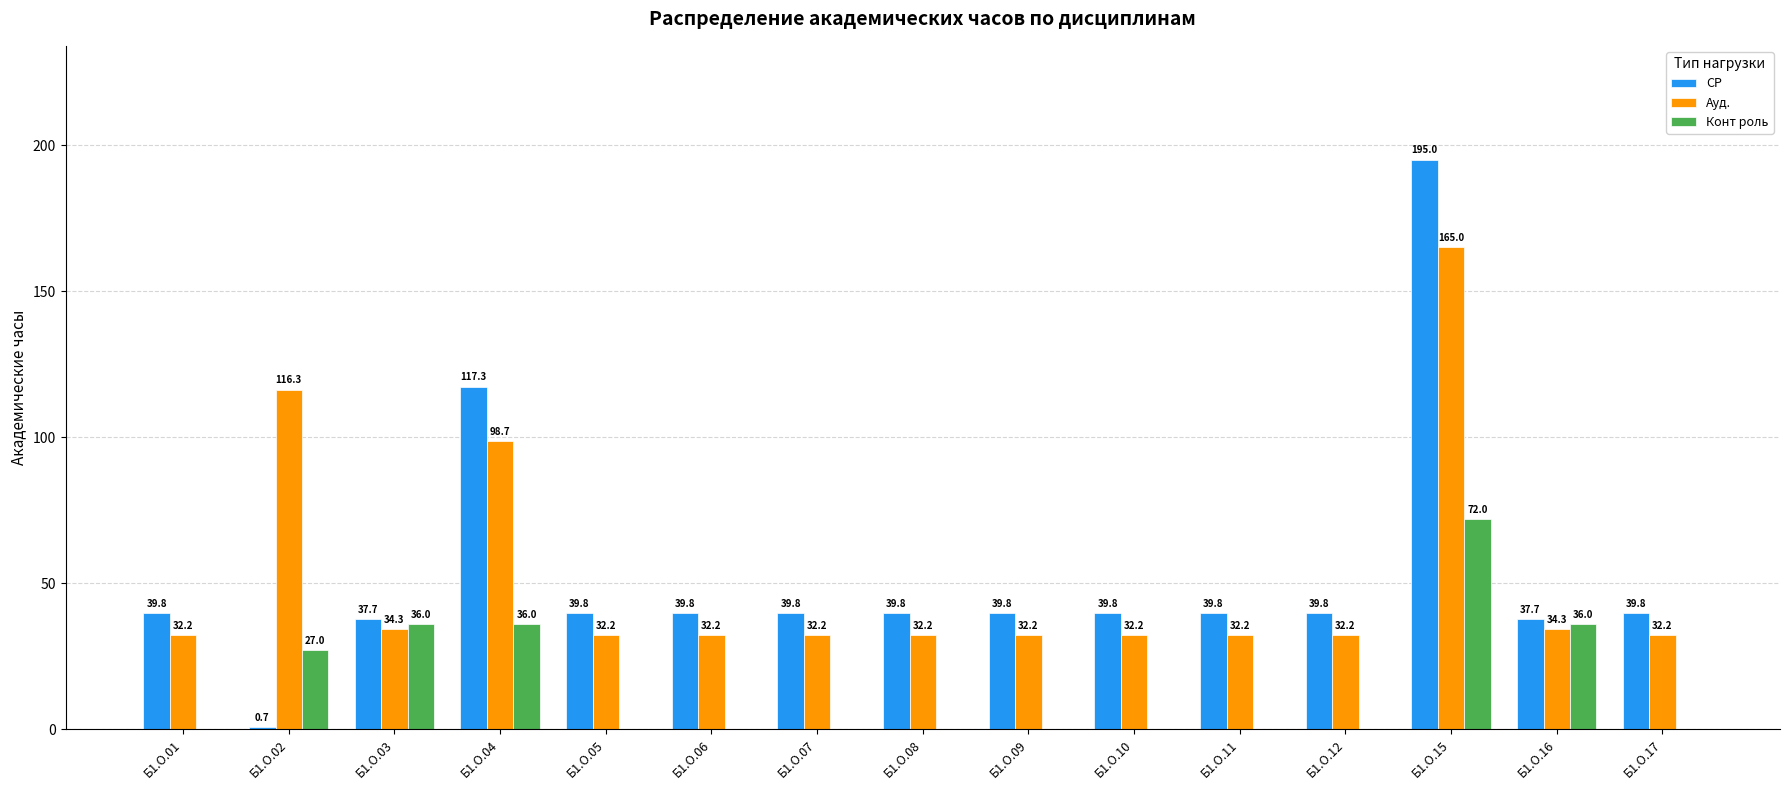

Which series changed the most between Б1.О.04 and Б1.О.07?

СР